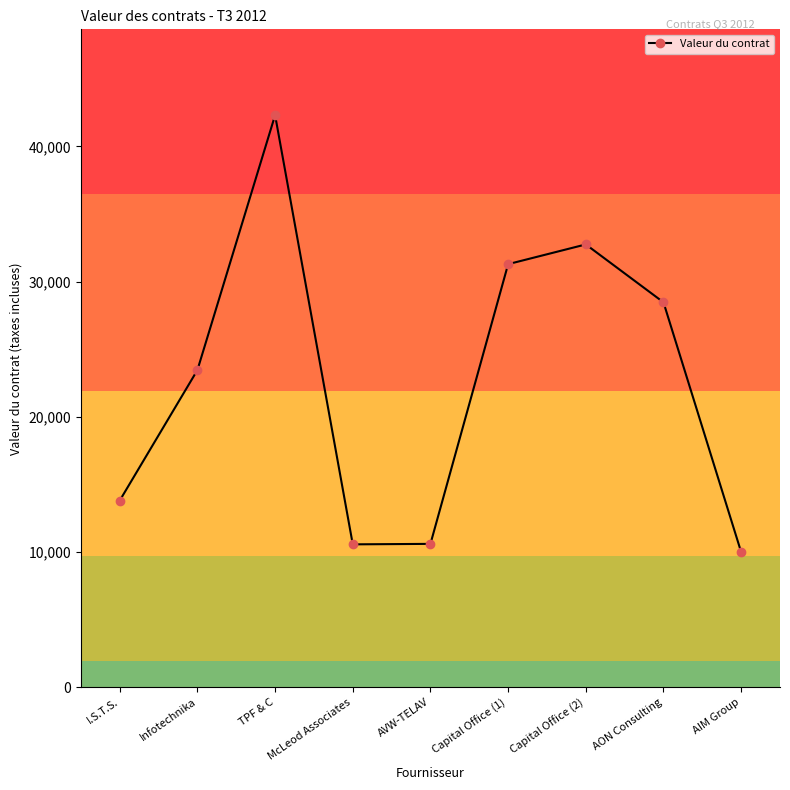

How many points are higher than both their immediate neighbors (excluding endpoints)?

2